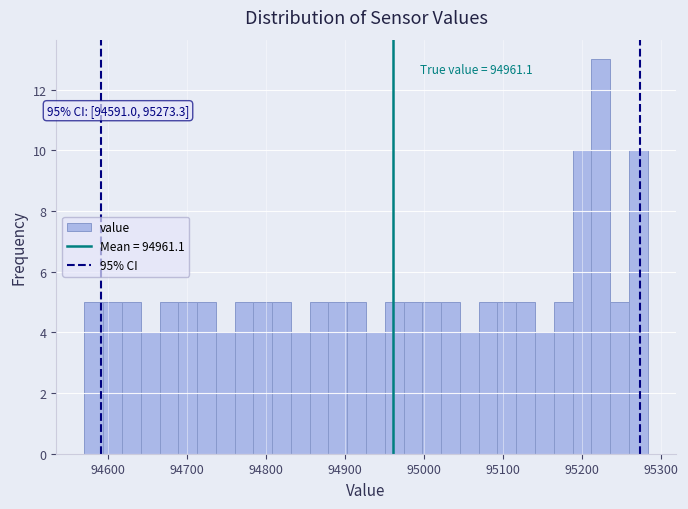

Read against the x-axis, roughly where is the centre of the tallest bar?

95220